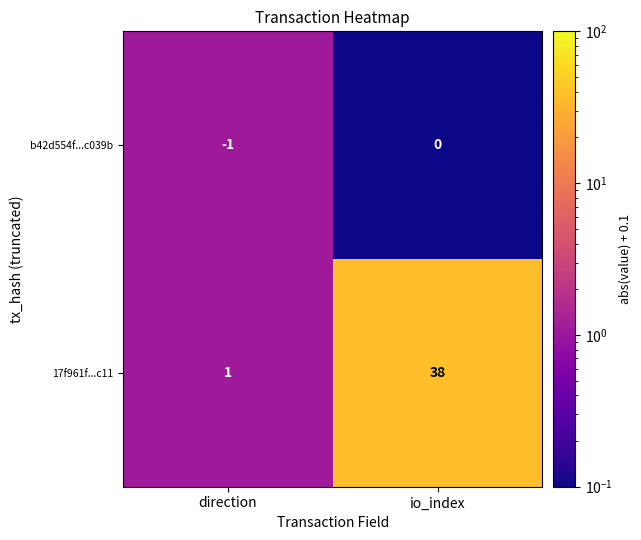

Rank the series at direction from lowest to highest value.

b42d554f...c039b, 17f961f...c11